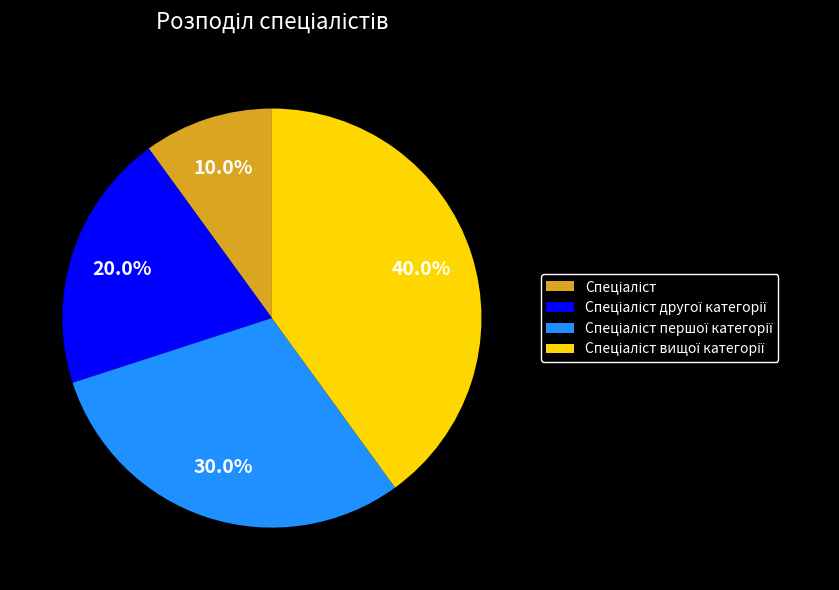

Is there a majority slice in this chart?

No